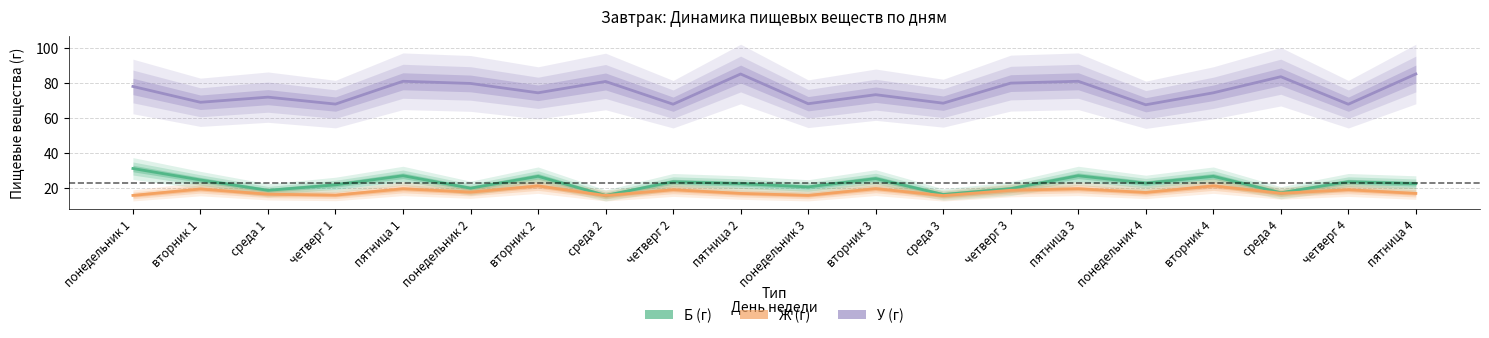

Reading left to right, list all the values displayed in this chart.

Б (г): понедельник 1=31.1	вторник 1=24.5	среда 1=18.6	четверг 1=21.8	пятница 1=26.9	понедельник 2=19.8	вторник 2=26.6	среда 2=15.7	четверг 2=23.5	пятница 2=22.4	понедельник 3=20.6	вторник 3=25.3	среда 3=16.2	четверг 3=19.6	пятница 3=26.9	понедельник 4=22.7	вторник 4=26.6	среда 4=17.2	четверг 4=23.5	пятница 4=22.4
Ж (г): понедельник 1=15.7	вторник 1=19.4	среда 1=16.4	четверг 1=15.9	пятница 1=19.5	понедельник 2=17.6	вторник 2=21.1	среда 2=15.7	четверг 2=18.9	пятница 2=16.9	понедельник 3=15.7	вторник 3=19.6	среда 3=15.6	четверг 3=18.6	пятница 3=19.5	понедельник 4=17.4	вторник 4=21.1	среда 4=17.0	четверг 4=18.9	пятница 4=16.9
У (г): понедельник 1=77.8	вторник 1=68.8	среда 1=71.8	четверг 1=67.8	пятница 1=80.8	понедельник 2=79.6	вторник 2=74.2	среда 2=80.7	четверг 2=67.7	пятница 2=85.0	понедельник 3=68.0	вторник 3=73.2	среда 3=68.3	четверг 3=79.8	пятница 3=80.8	понедельник 4=67.4	вторник 4=74.2	среда 4=83.4	четверг 4=67.7	пятница 4=85.0